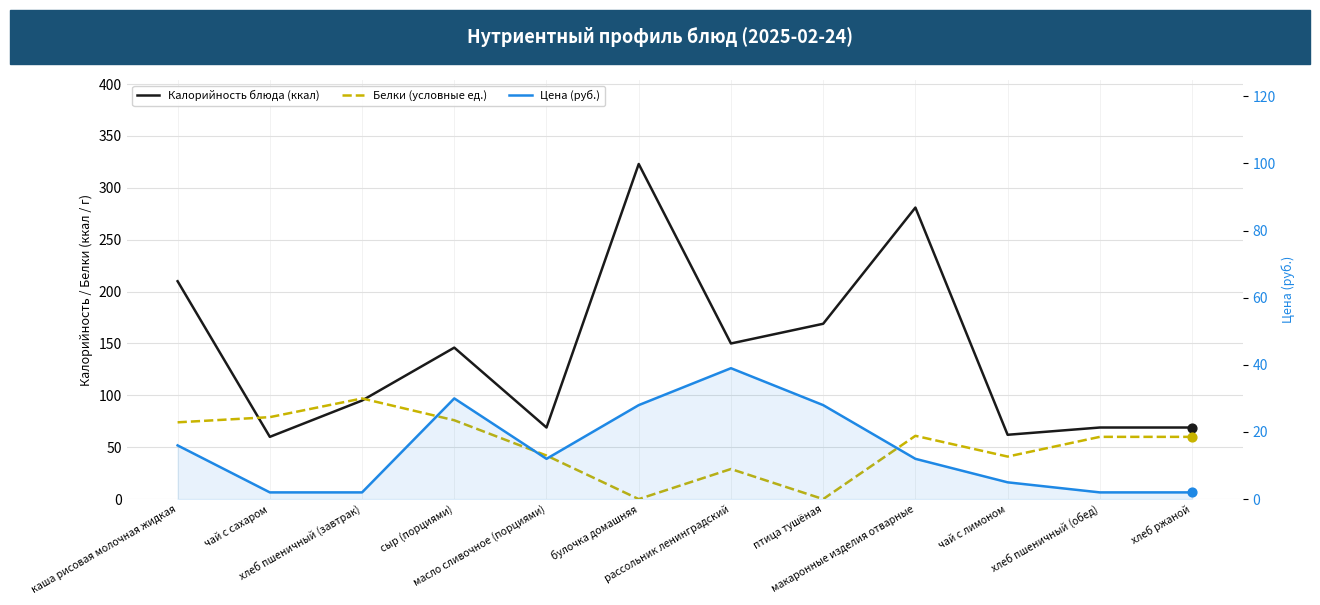

What is the total value across all series at каша рисовая молочная жидкая?

300